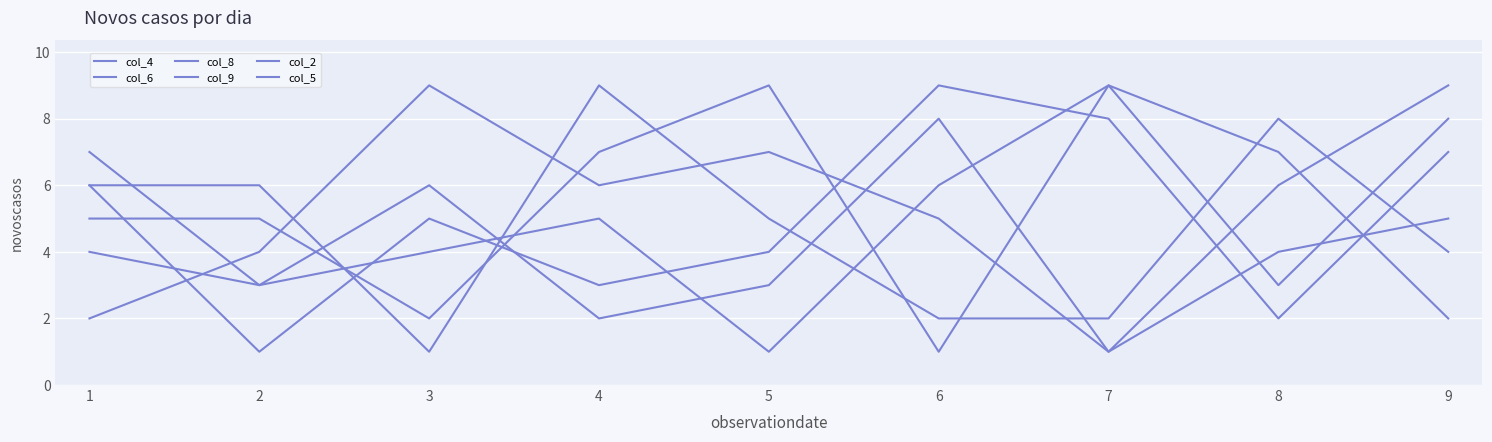

Which series has the largest range (max minus min)?

col_6